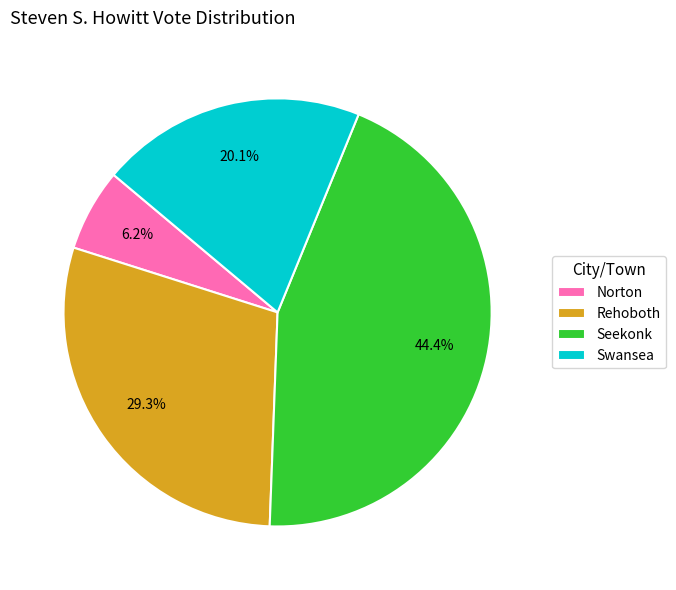

What is the smallest slice in the pie chart?

Norton